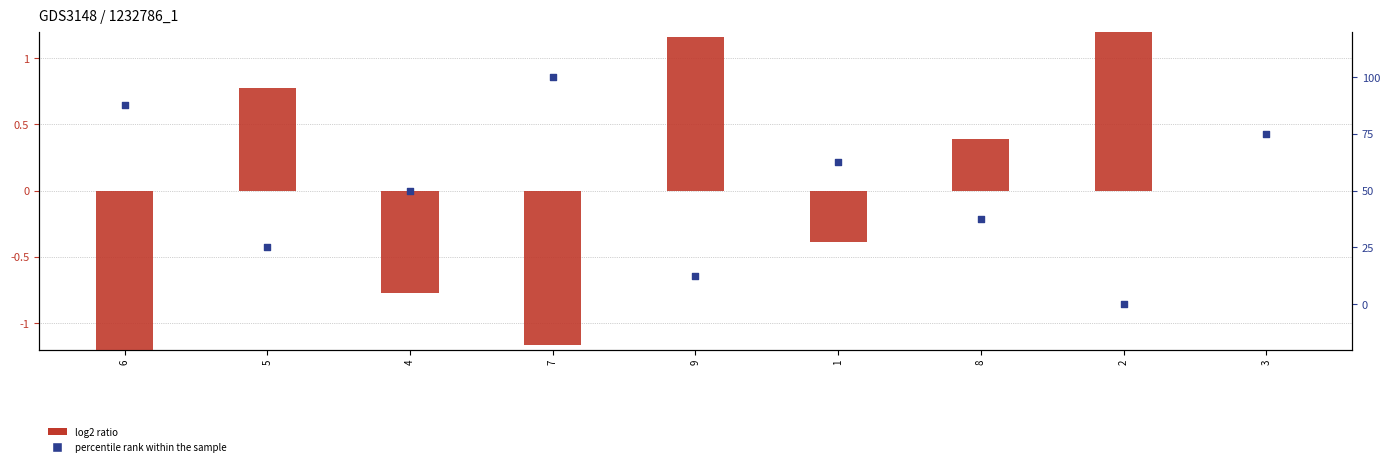

What are all the series names shown in the legend?

log2 ratio, percentile rank within the sample